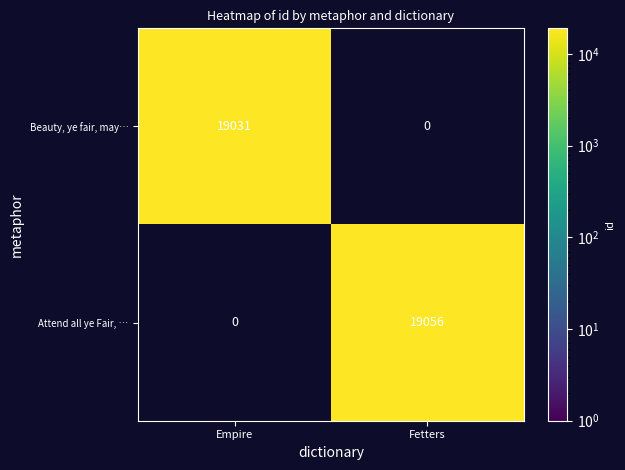

The Attend all ye Fair, … series shows 19056 at Fetters. True or false?

True